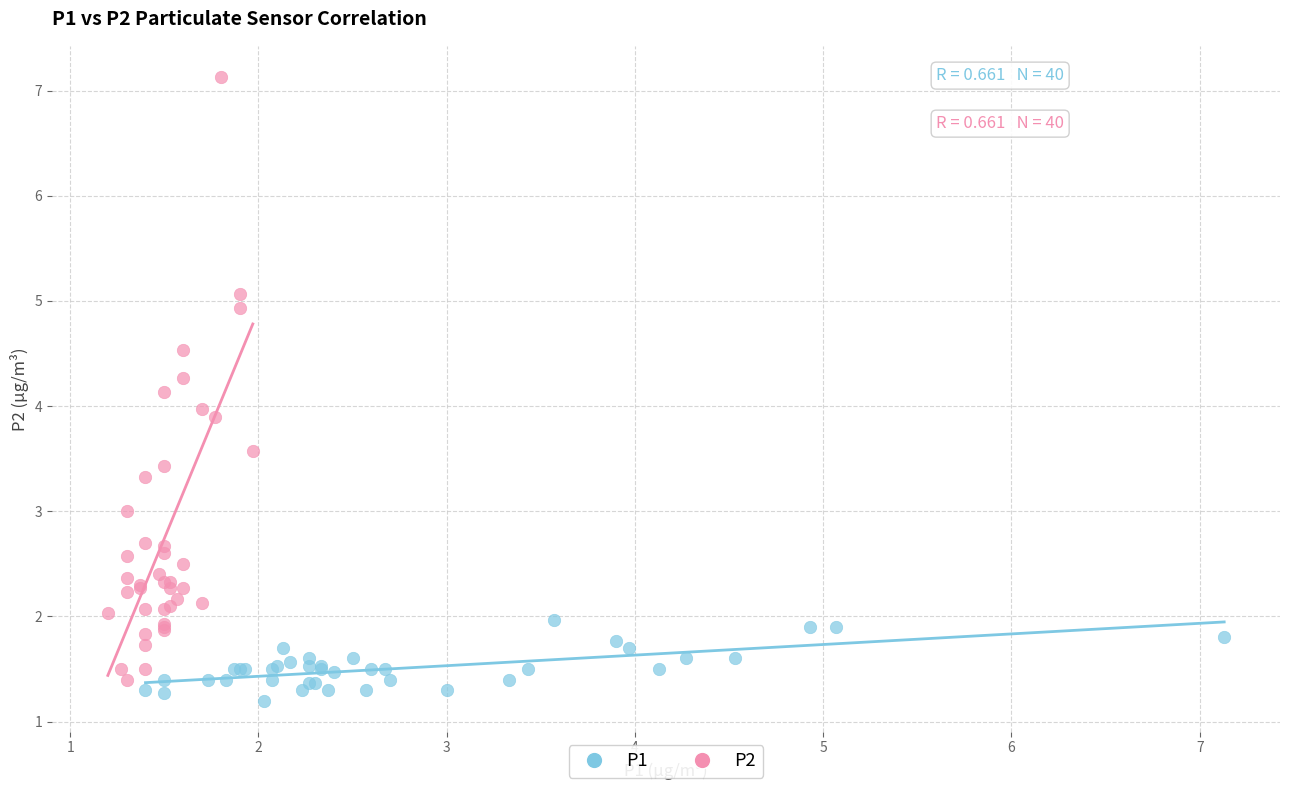

Which series contains the highest Y value?

P2